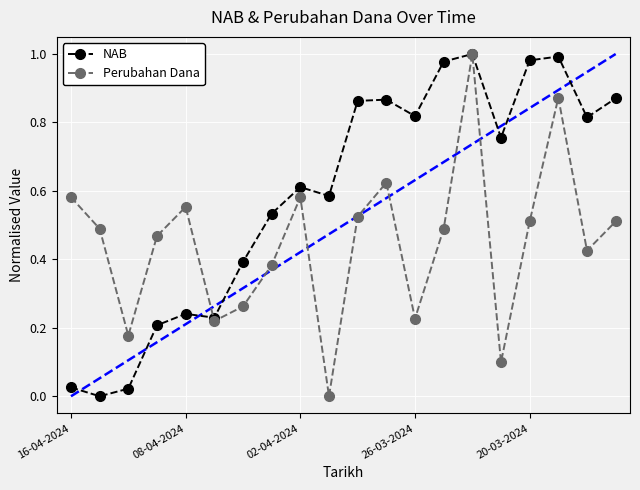

Which series has the largest total across all categories?

NAB